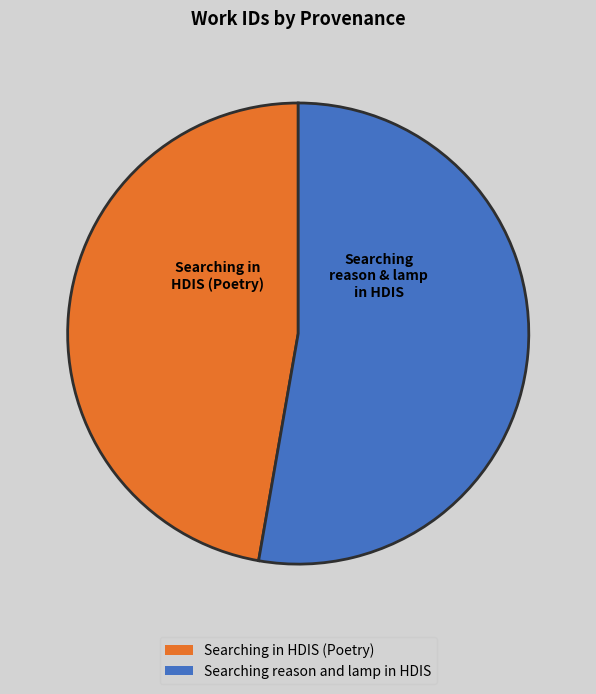

Rank the categories by value from lowest to highest.

Searching in HDIS (Poetry), Searching reason and lamp in HDIS